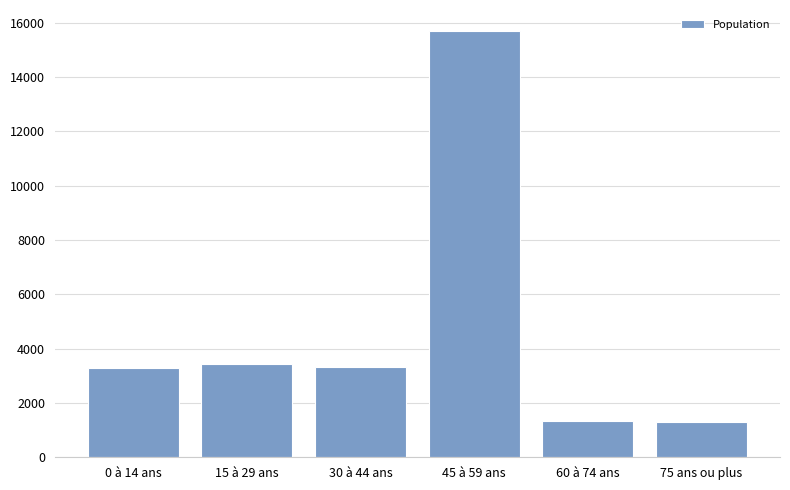

Between 75 ans ou plus and 15 à 29 ans, which is larger?

15 à 29 ans